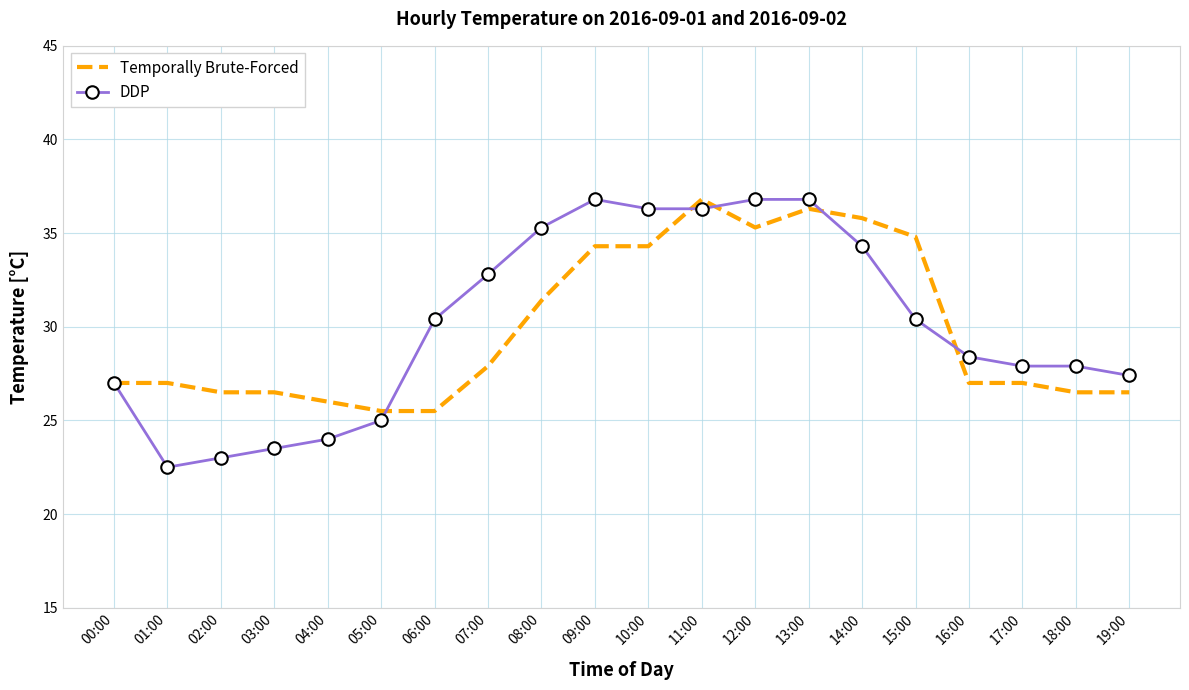

Which series has the widest spread of values?

DDP